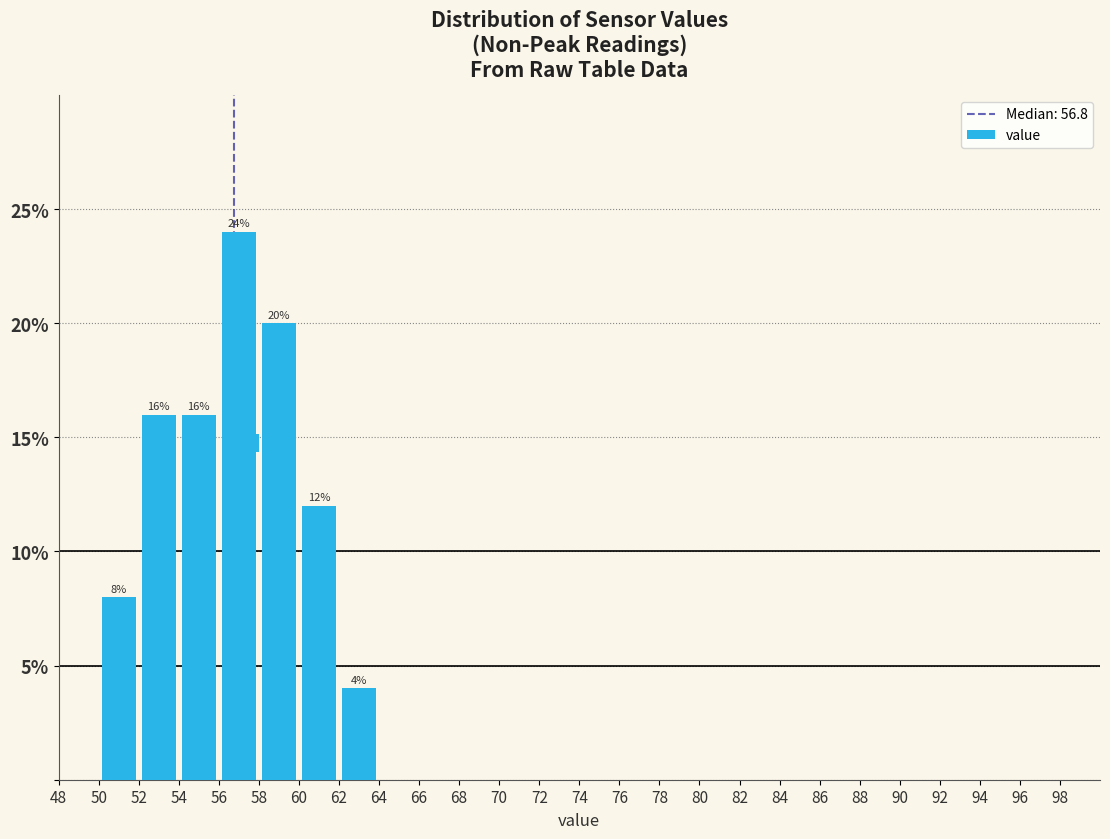

Which range on the x-axis has the tallest bar?

56 to 58